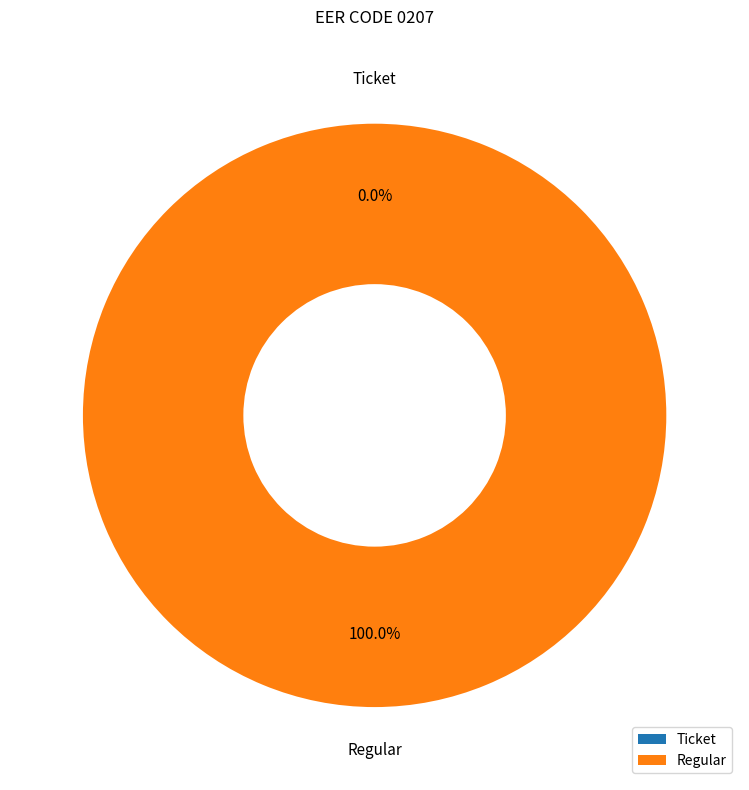

Which has a higher value, Ticket or Regular?

Regular